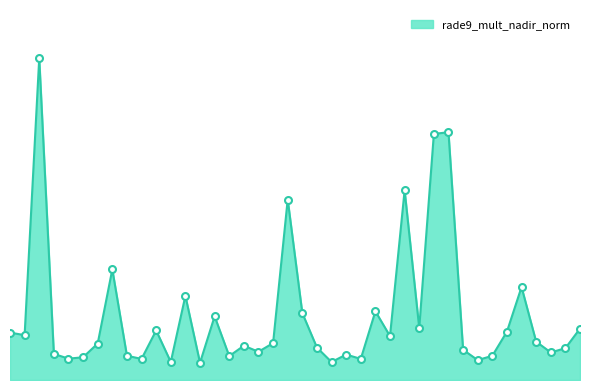

What is the difference between the second highest and second lowest values?

19.2